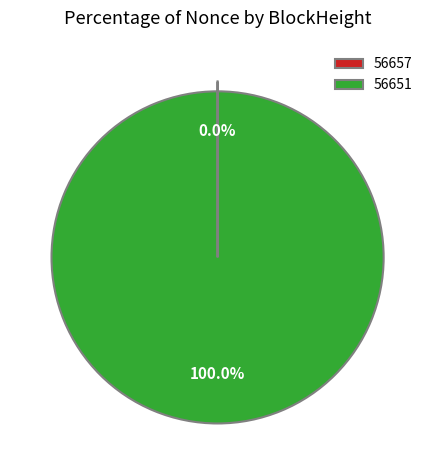

Does 56651 account for over 50% of the chart?

Yes